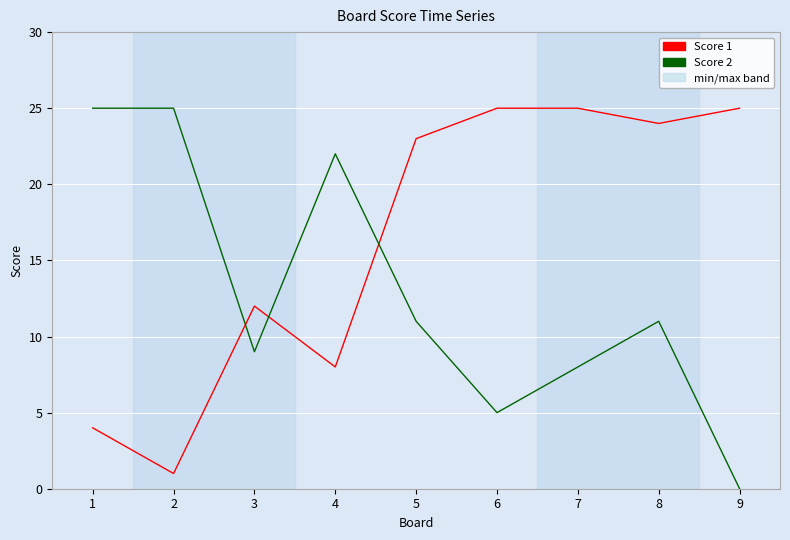

Rank the series by their maximum value, from lowest to highest.

Score 1, Score 2